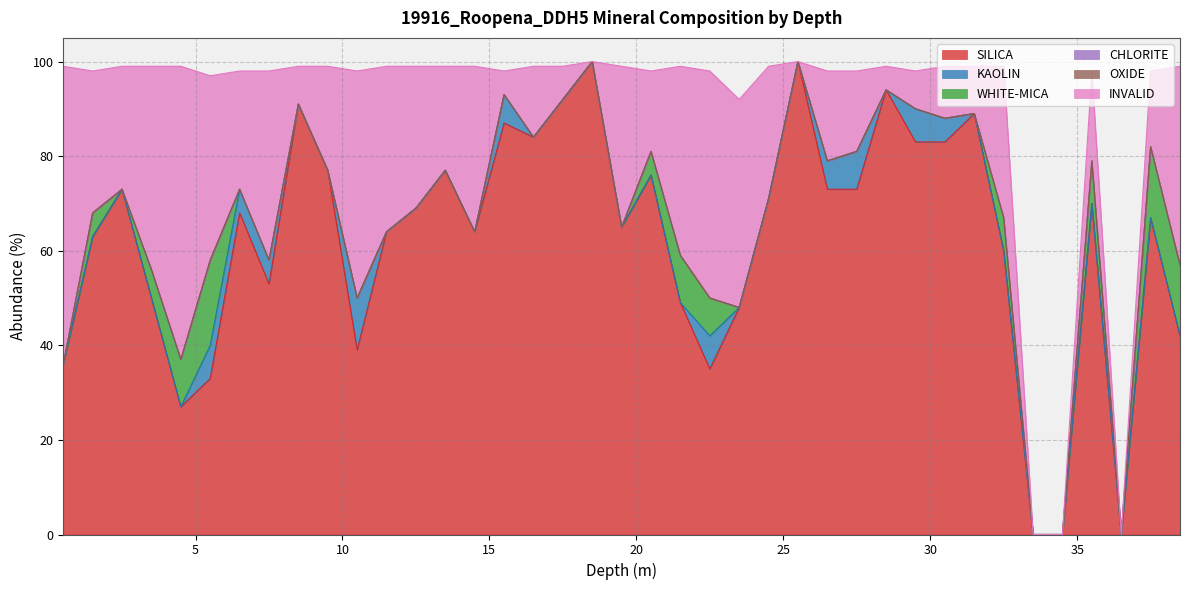

What is the label of the 13th point from the right?

26.5